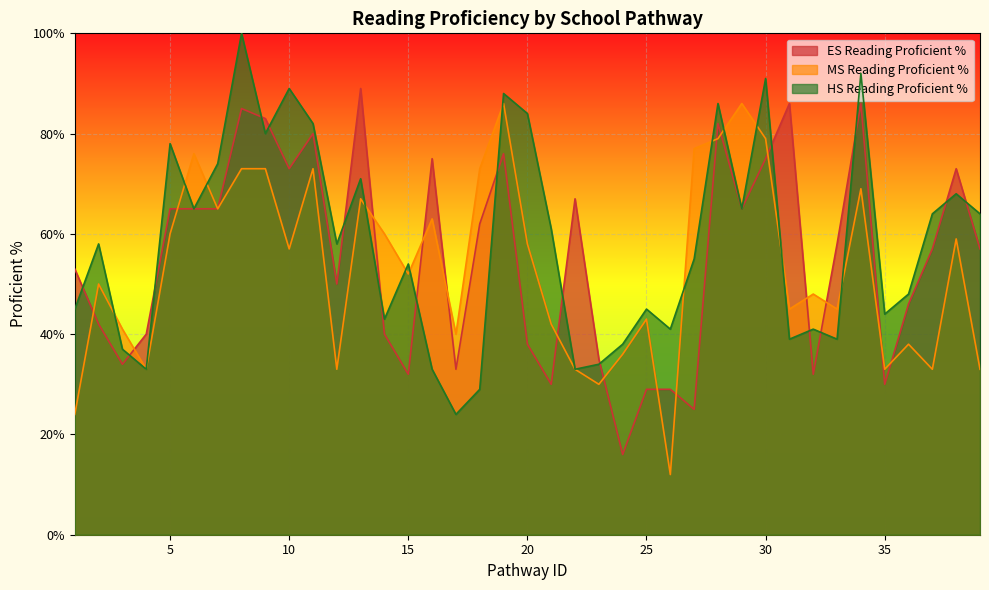

How many times do HS Reading Proficient % and ES Reading Proficient % cross each other?

17